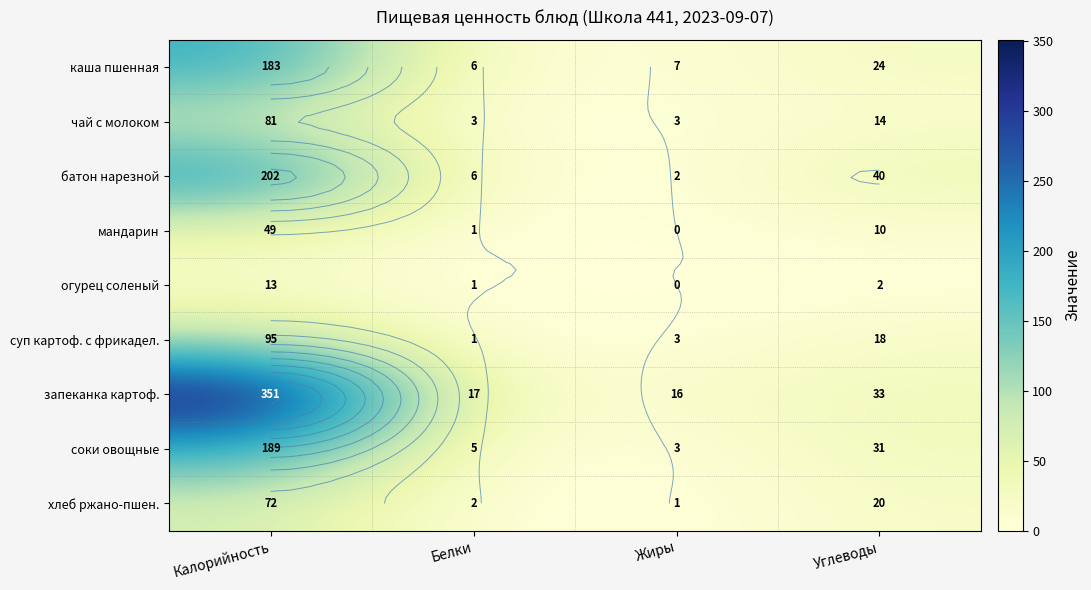

True or false: мандарин has a value of 14 at Калорийность.

False